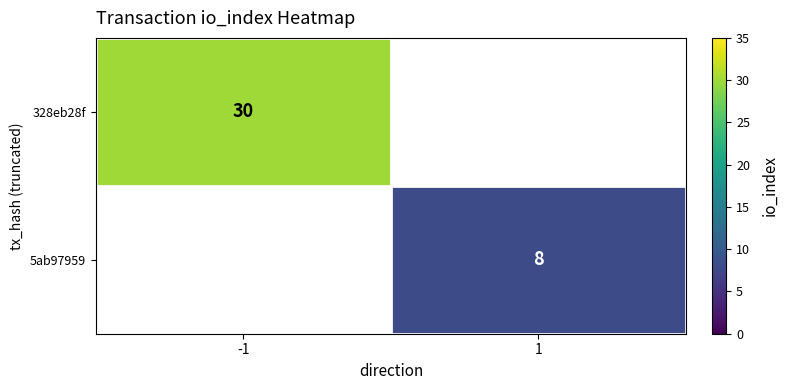

The value of 328eb28f at -1 is 16. True or false?

False